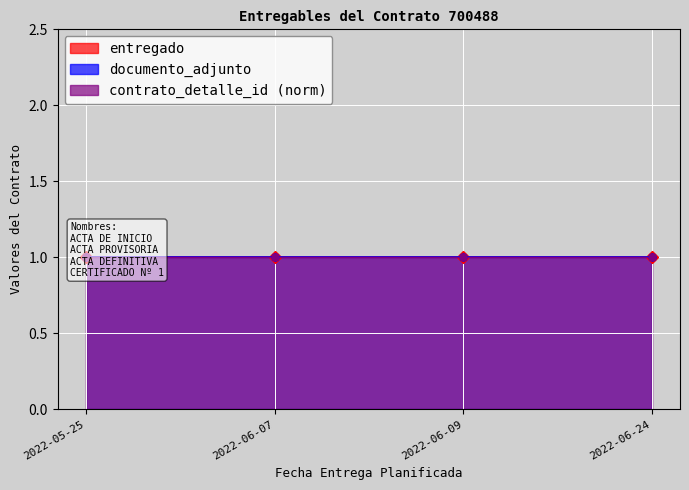

How many lines are shown in the chart?

3